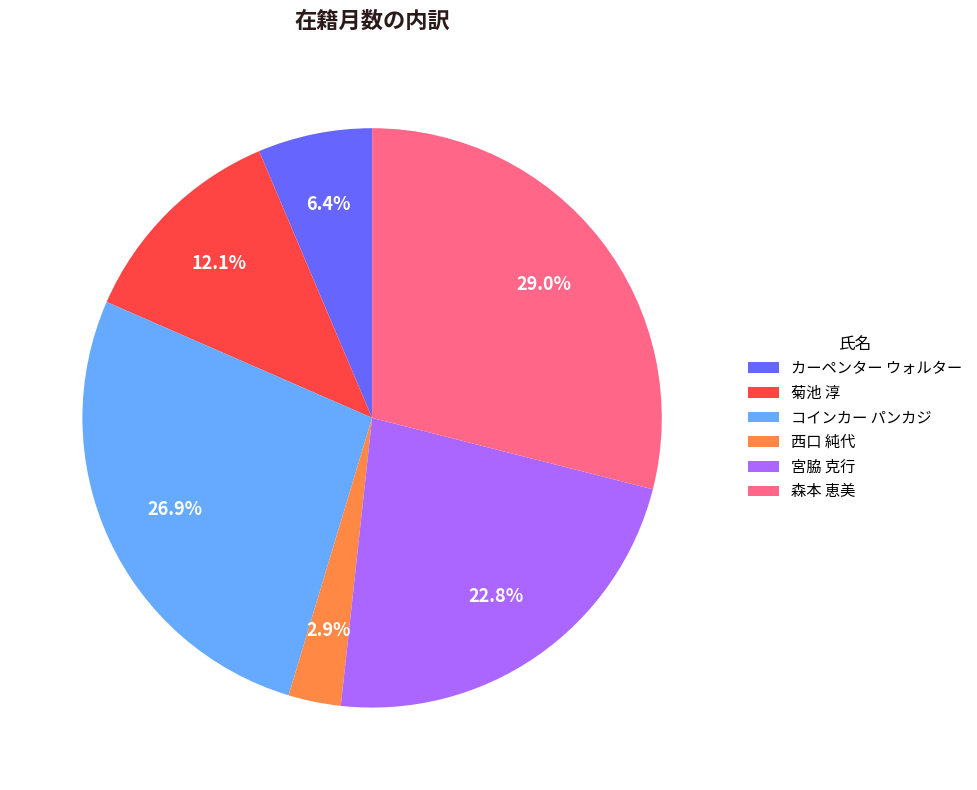

What portion of the pie excludes コインカー パンカジ?

73.1%